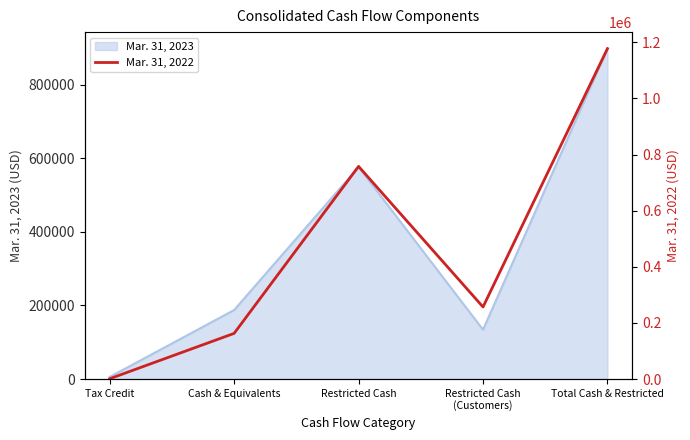

True or false: Mar. 31, 2023 has a value of 287790 at Cash & Equivalents.

False